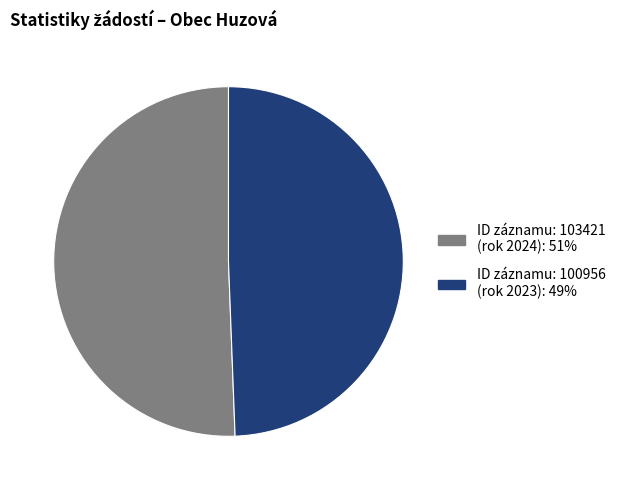

Does any single category account for the majority?

Yes